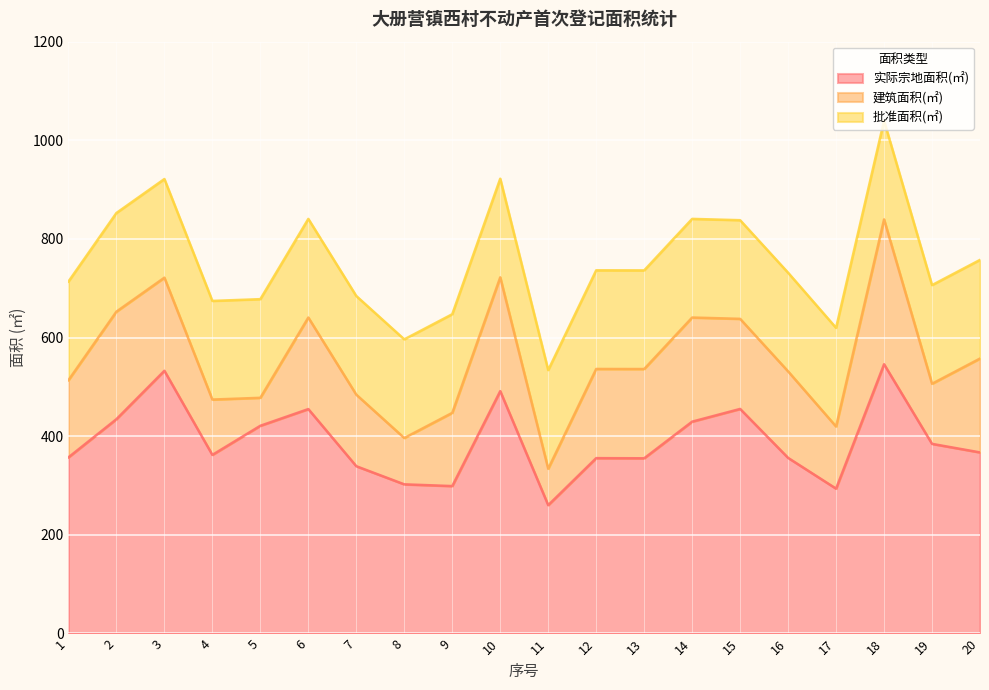

What is the minimum value for 建筑面积(㎡)?

56.7